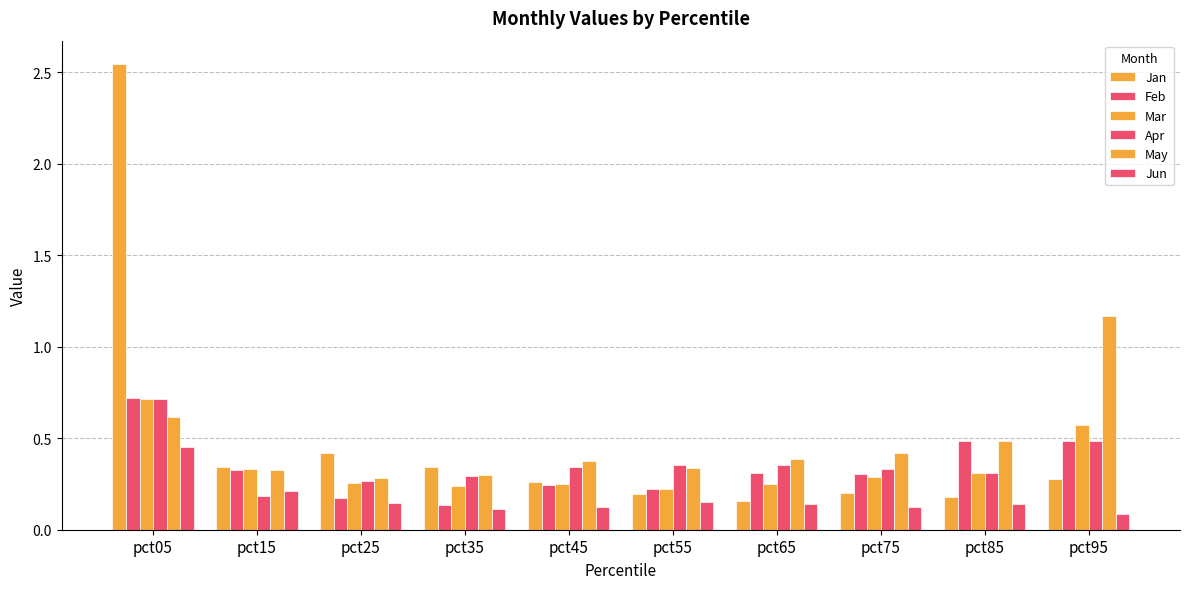

What is the value of the May bar at the 4th from the left?

0.3